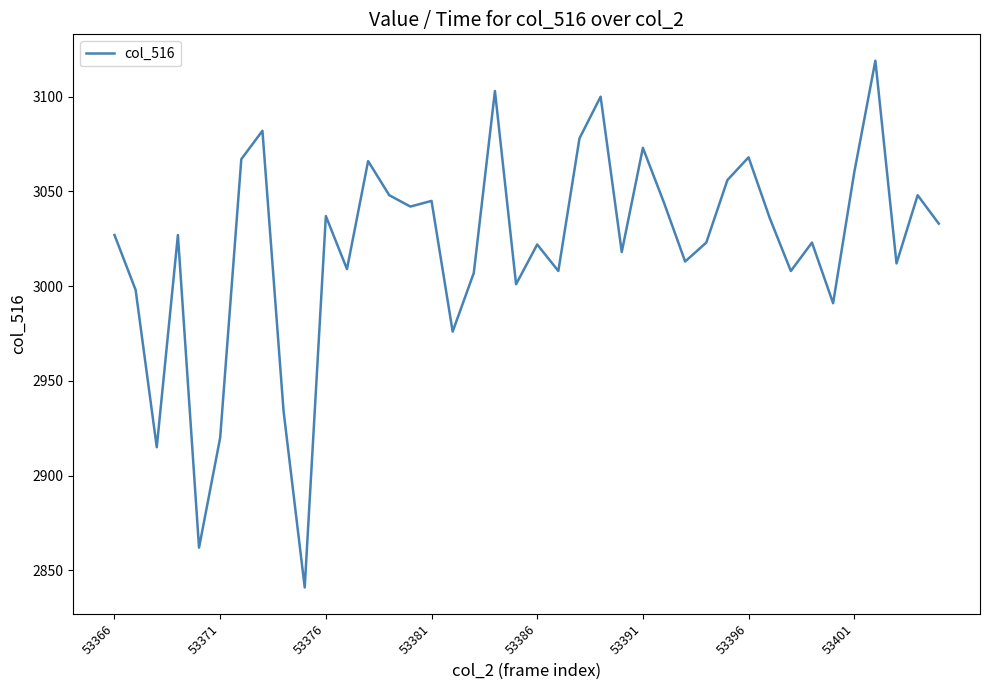

What is the greatest value displayed?

3119